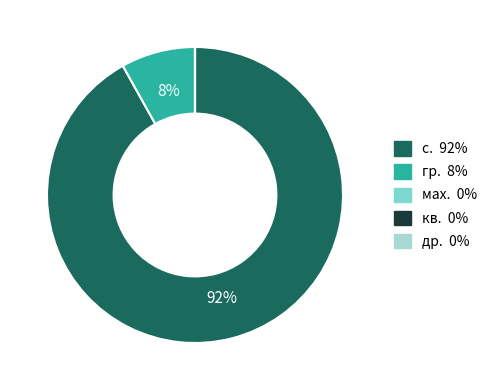

To the nearest percent, what is the difference between the largest and smallest slice percentages?

92%